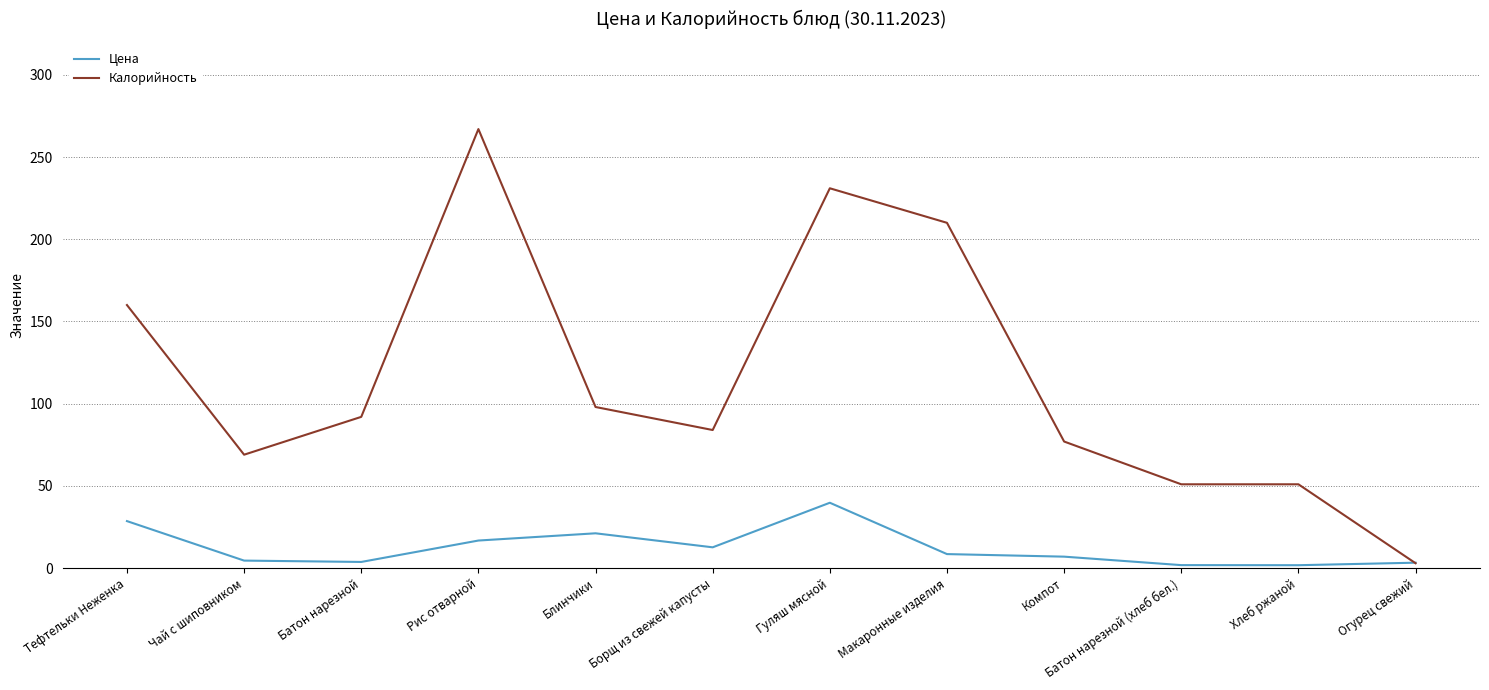

In Цена, how many points are higher than both neighbors (excluding endpoints)?

2